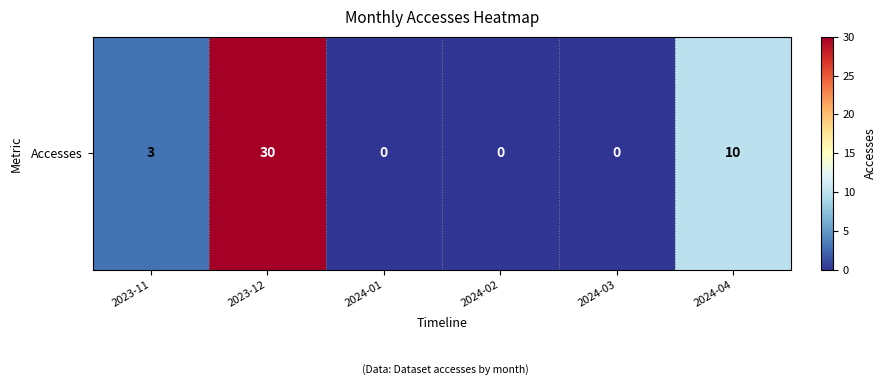

What is the change in value from 2023-12 to 2024-01?

-30